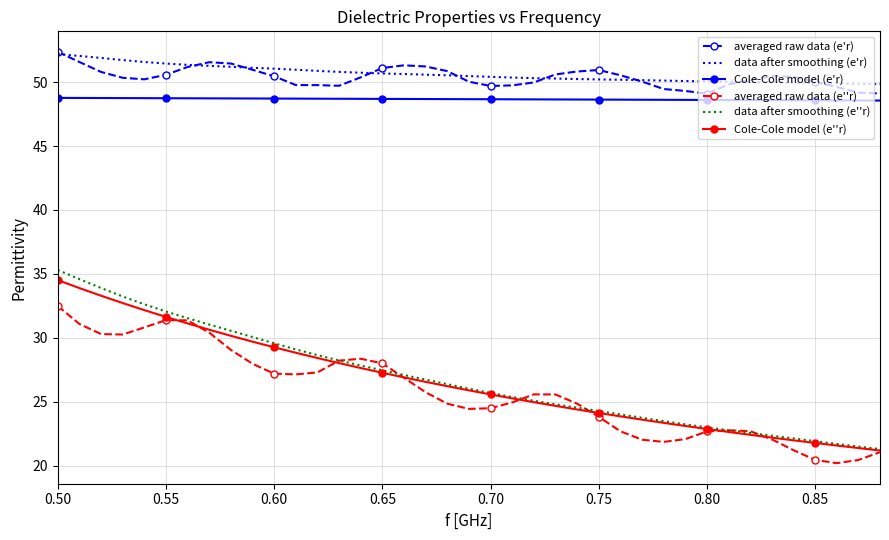

True or false: Cole-Cole model (e''r) and data after smoothing (e'r) intersect in this chart.

False